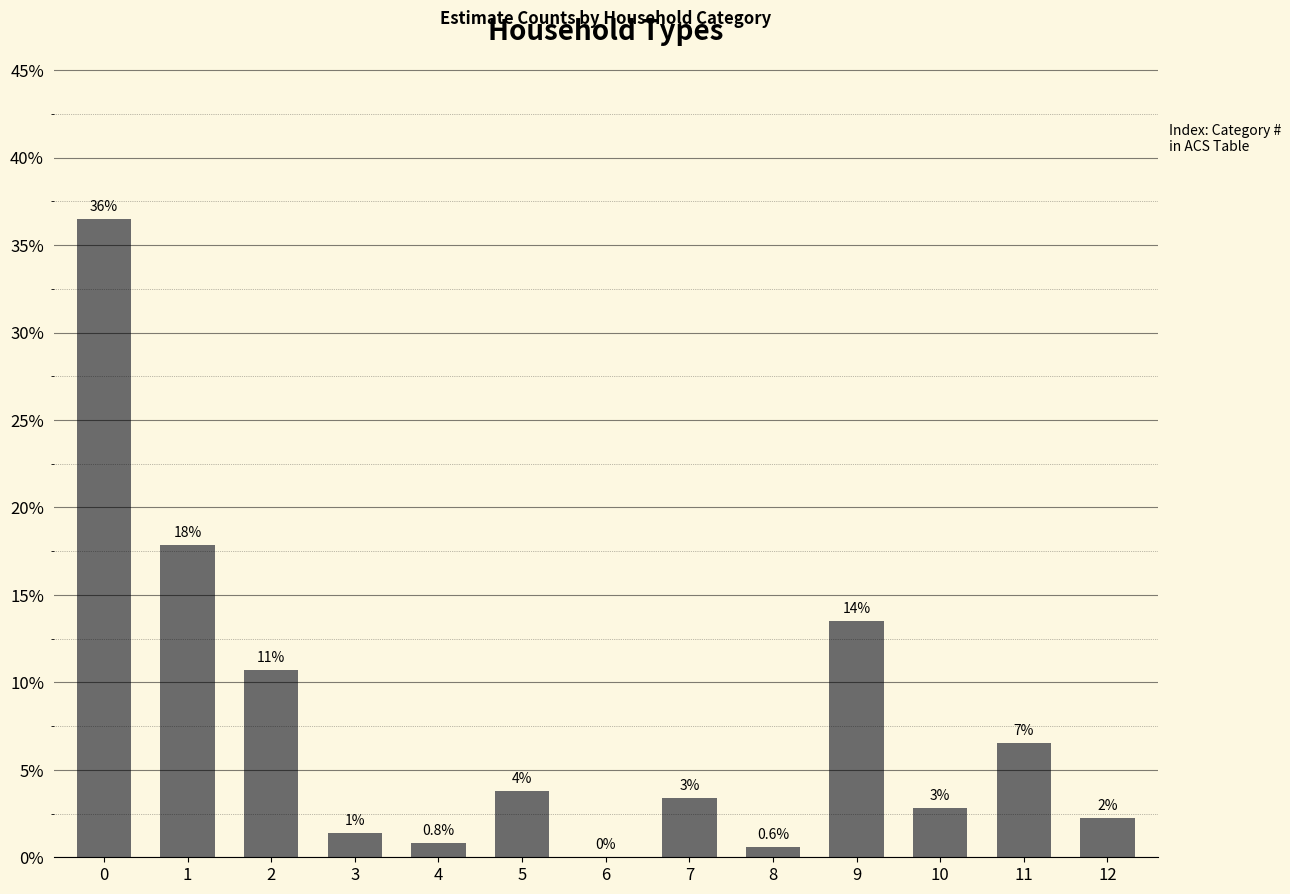

Are the bars horizontal?

No